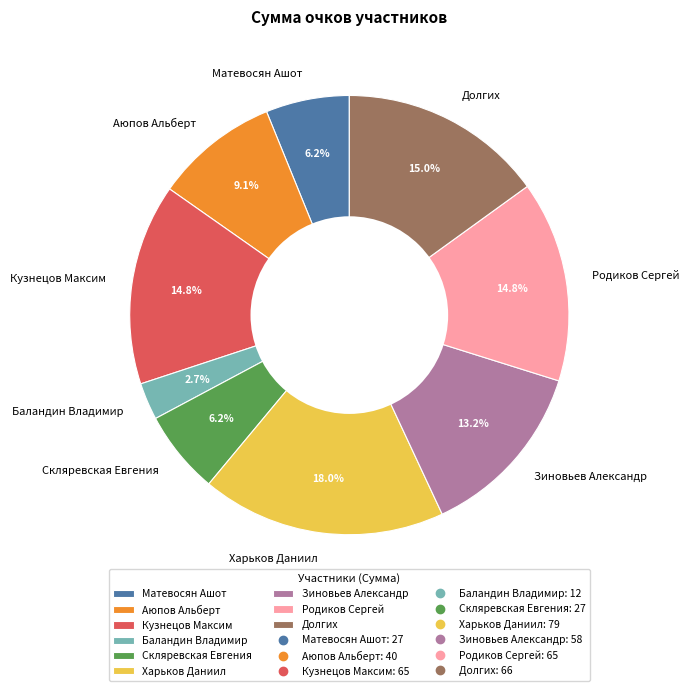

What is the smallest slice in the pie chart?

Баландин Владимир